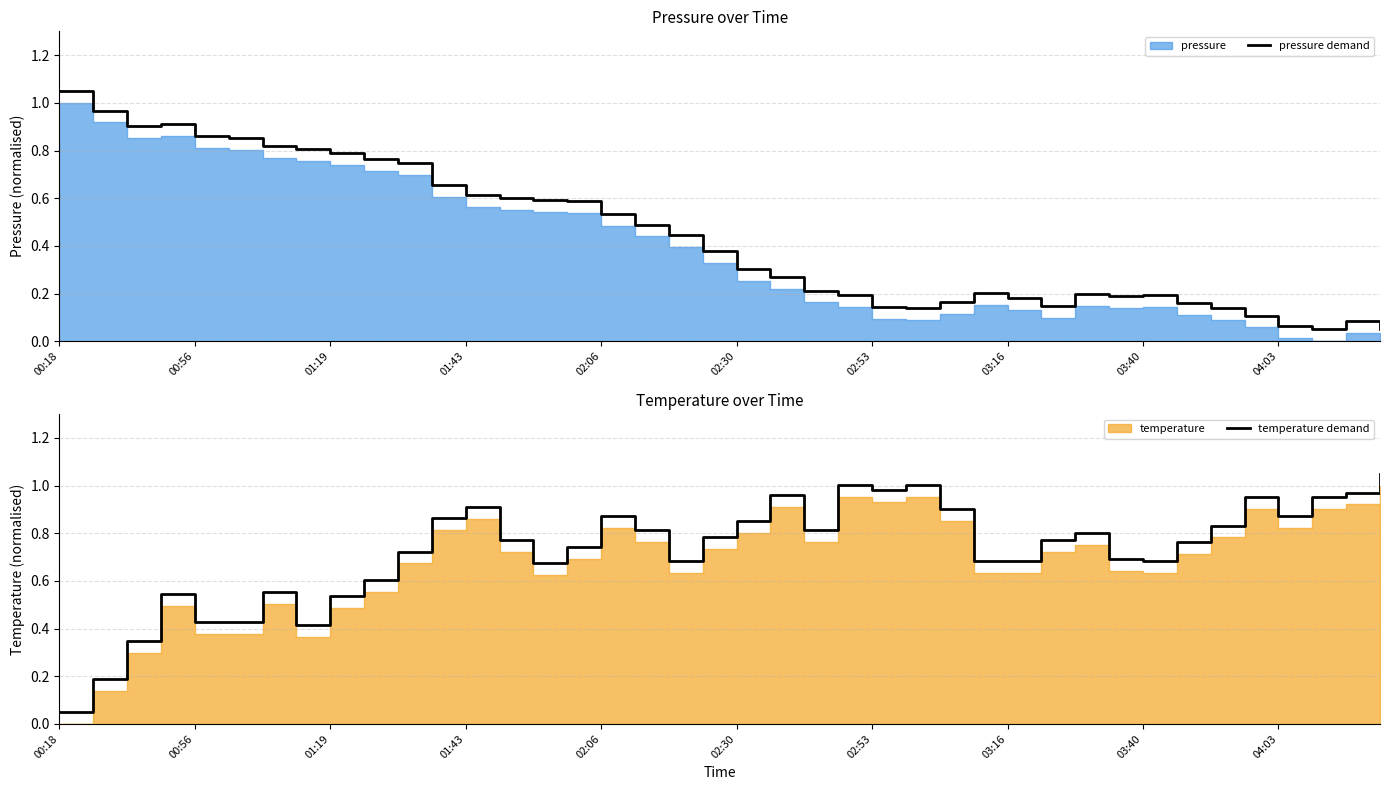

At which label does pressure demand reach its peak?

00:18